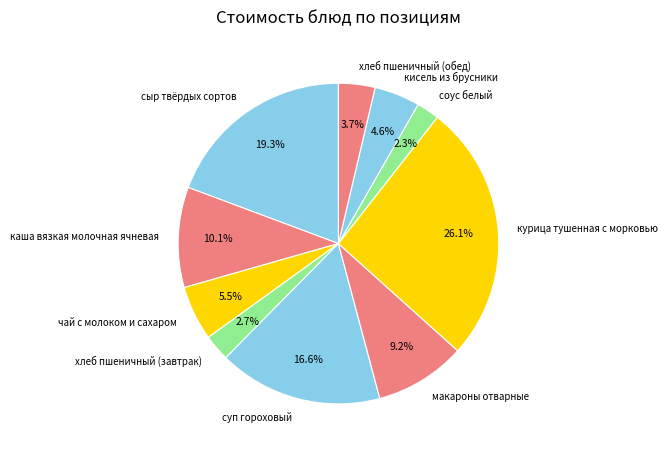

Which category has the biggest portion of the pie?

курица тушенная с морковью